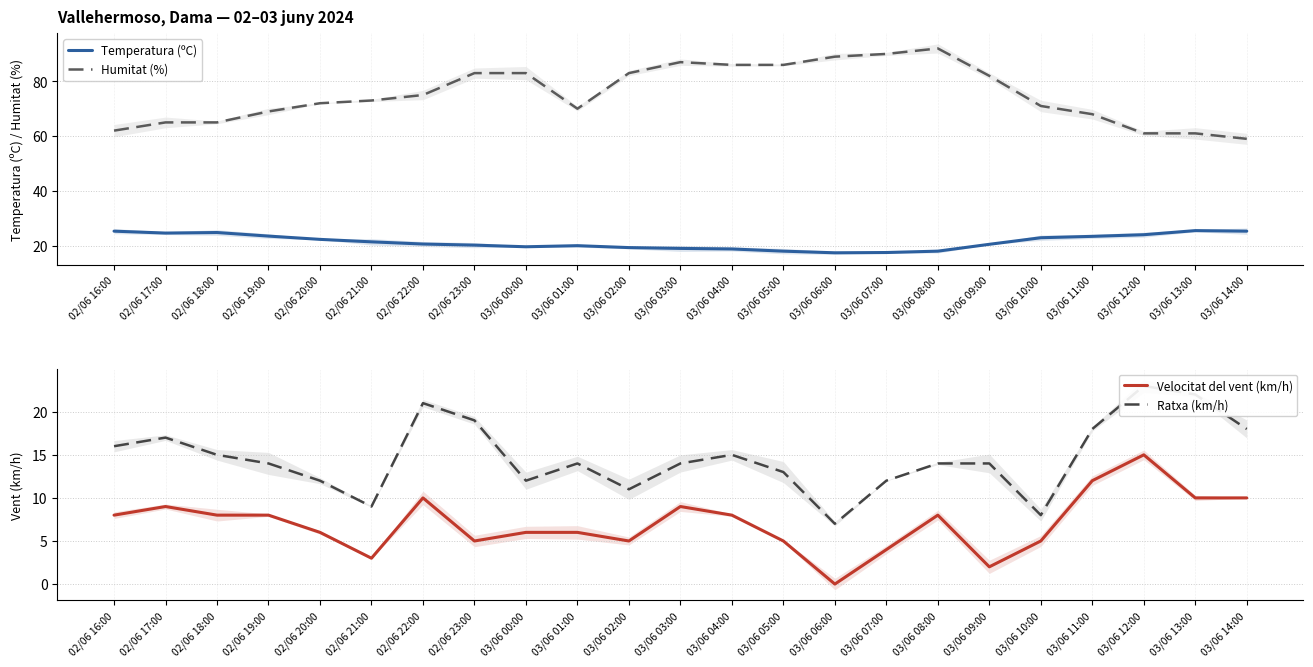

Which series has the largest range (max minus min)?

Humitat (%)